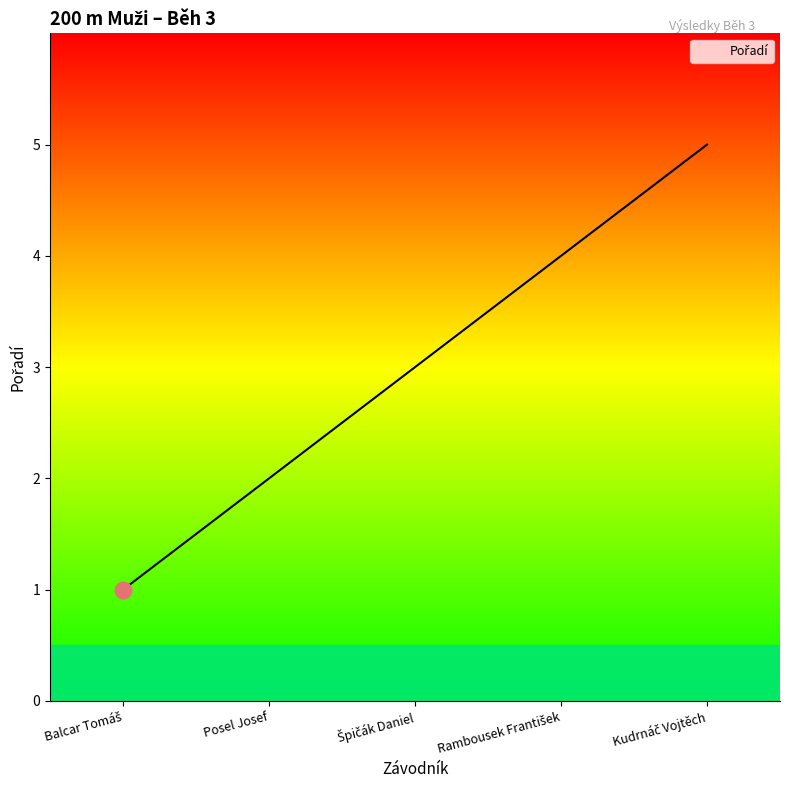

Is it true that the value at Posel Josef is 3?

False